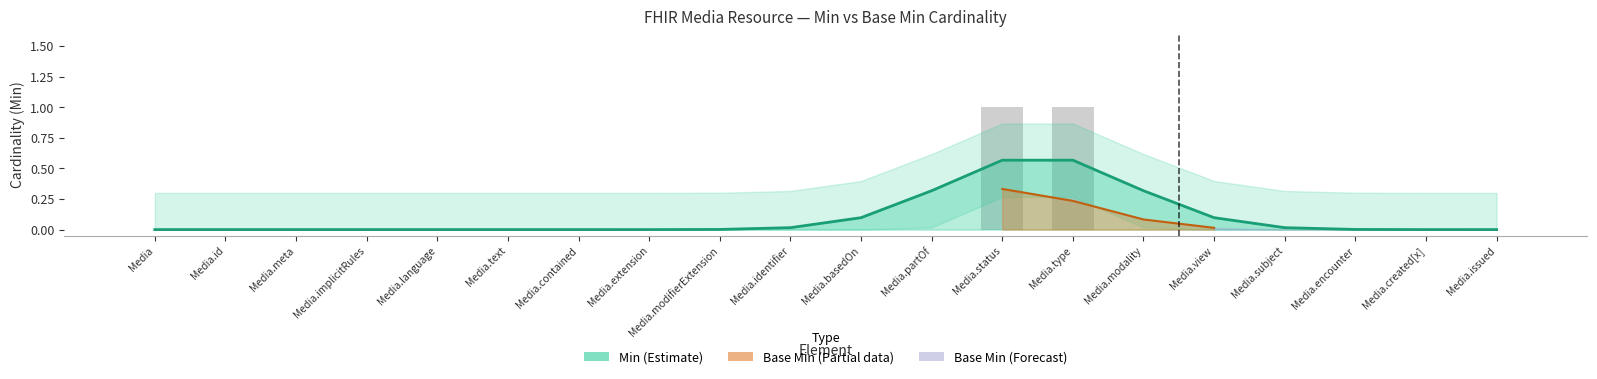

Which label corresponds to the largest value in the chart?

Media.status